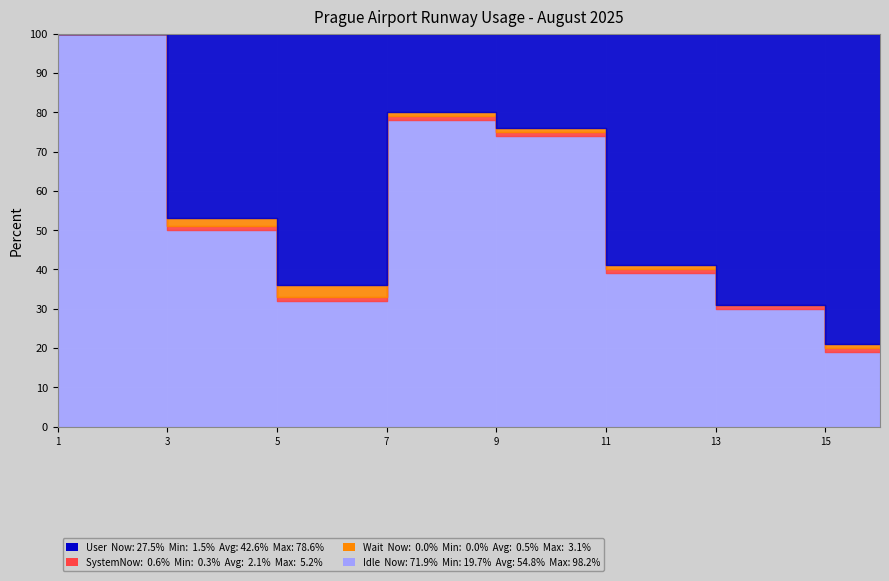

Between 5 and 3, which is larger?

5